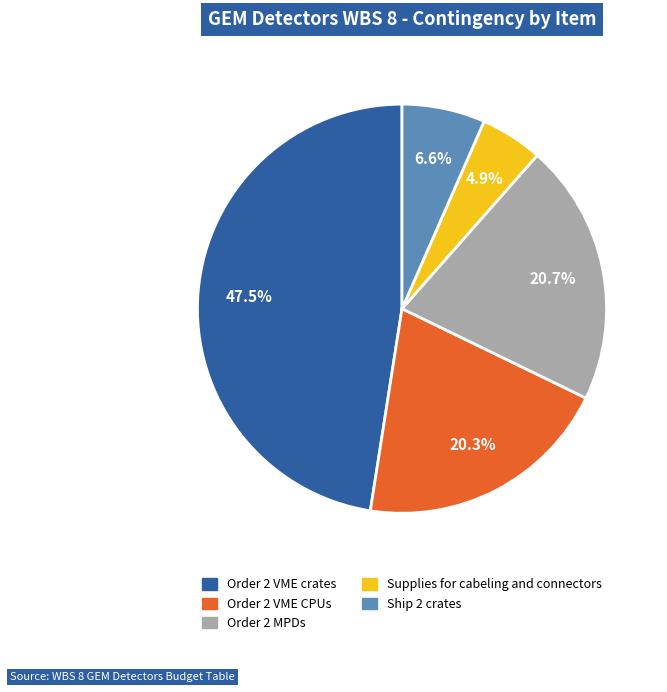

Which category has the biggest portion of the pie?

Order 2 VME crates